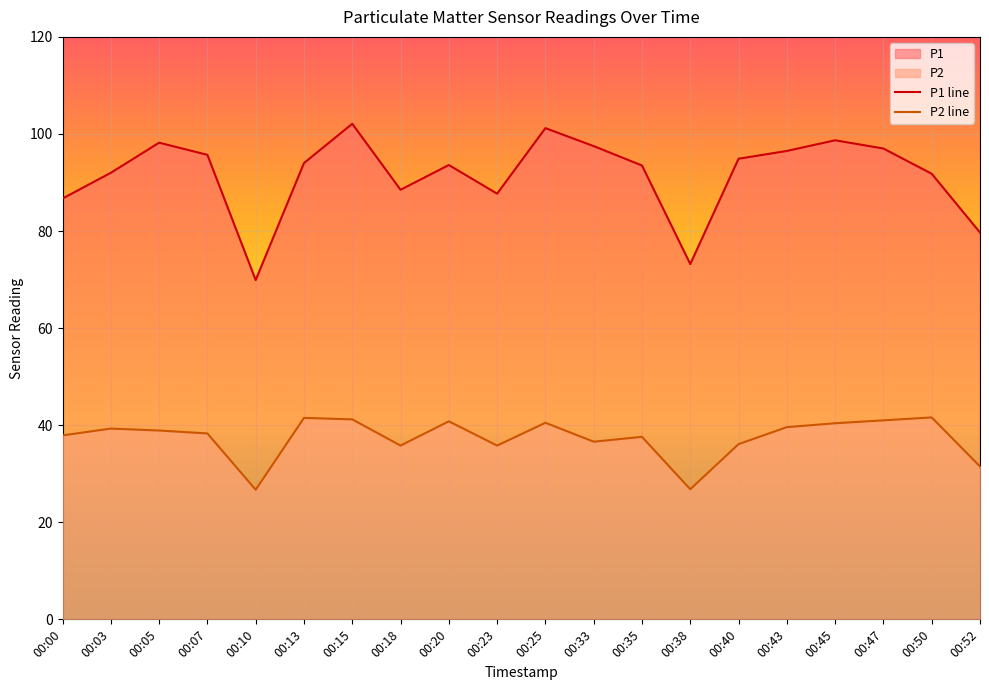

How many categories are shown in the chart?

20